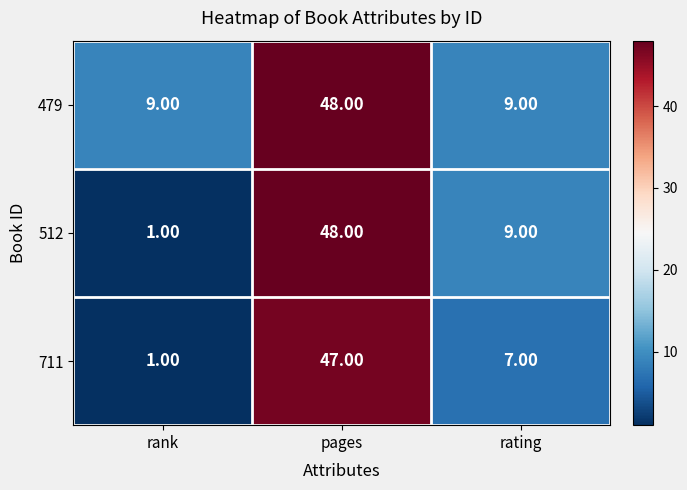

What is the sum of the 479 values at pages and rank?

57